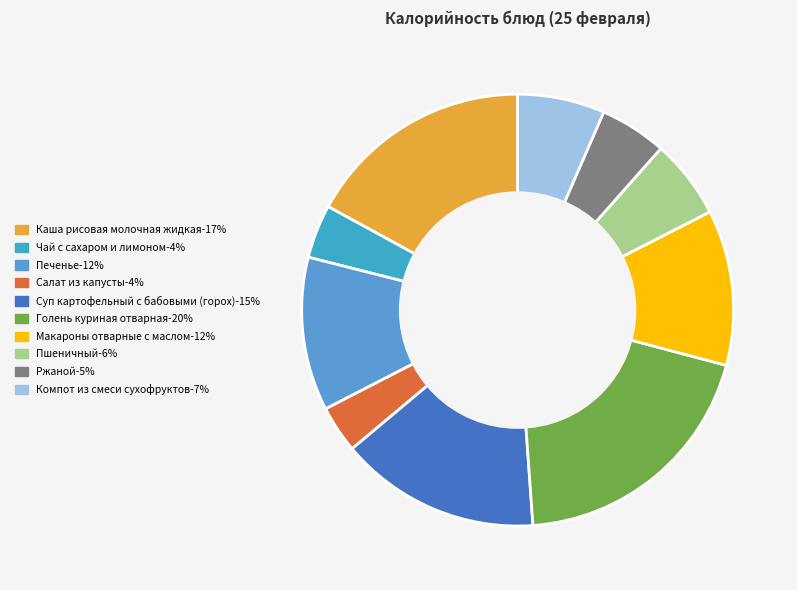

What percentage is the Салат из капусты slice, to the nearest percent?

4%